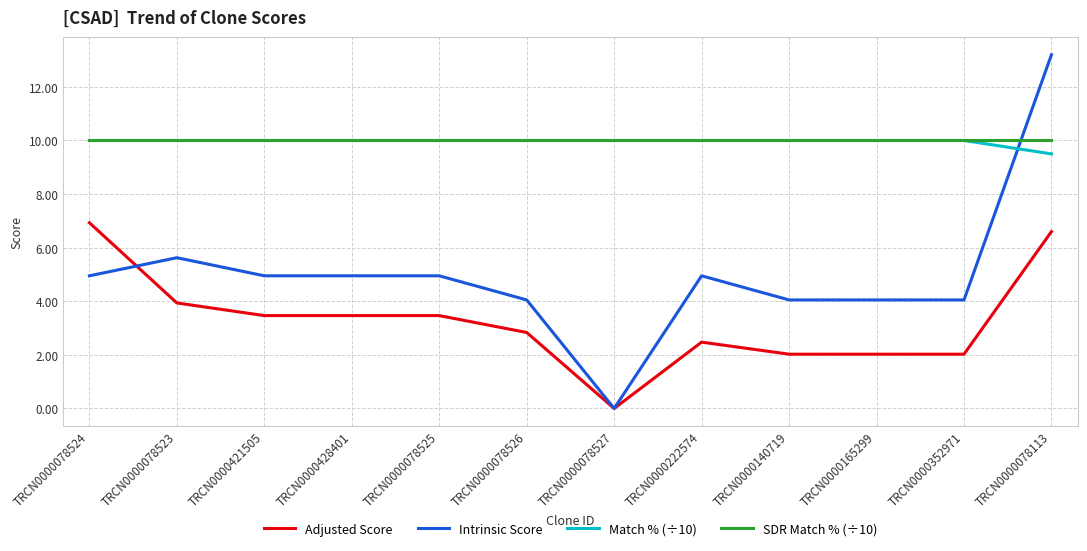

Which series has the largest range (max minus min)?

Intrinsic Score